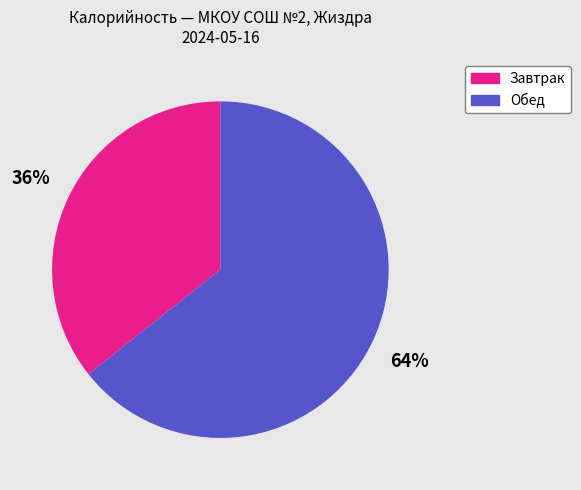

Is there a majority slice in this chart?

Yes